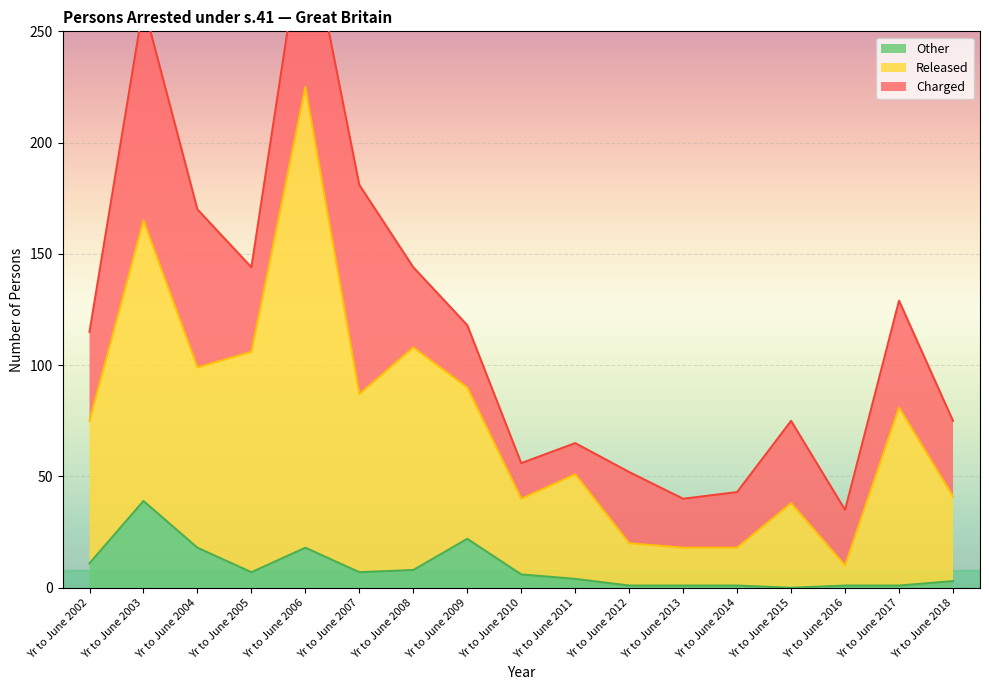

The Other series shows 22 at Yr to June 2009. True or false?

True